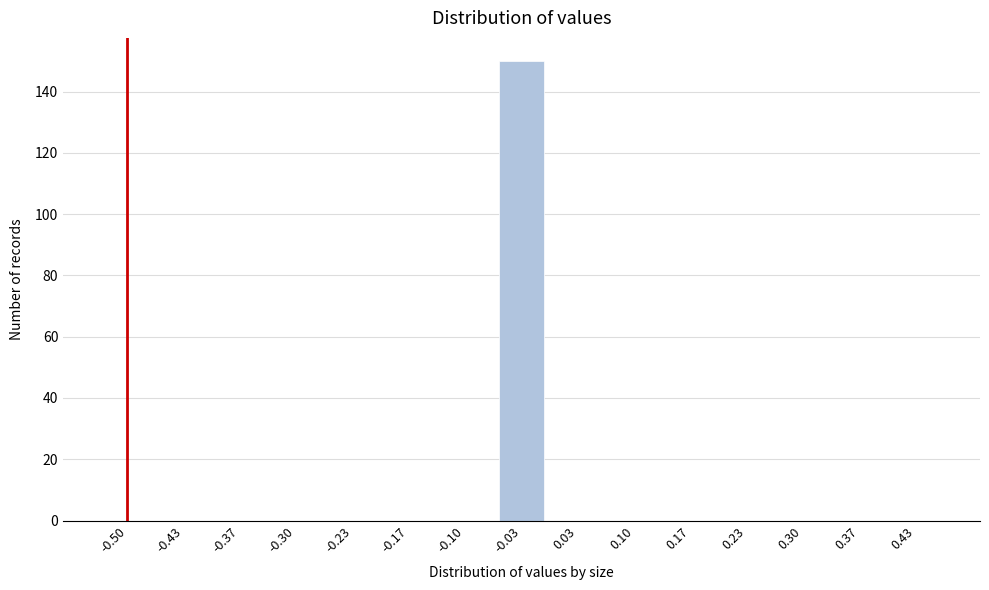

Reading left to right, transcribe all the data shown in this chart.

-0.50=0	-0.43=0	-0.37=0	-0.30=0	-0.23=0	-0.17=0	-0.10=0	-0.03=150	0.03=0	0.10=0	0.17=0	0.23=0	0.30=0	0.37=0	0.43=0